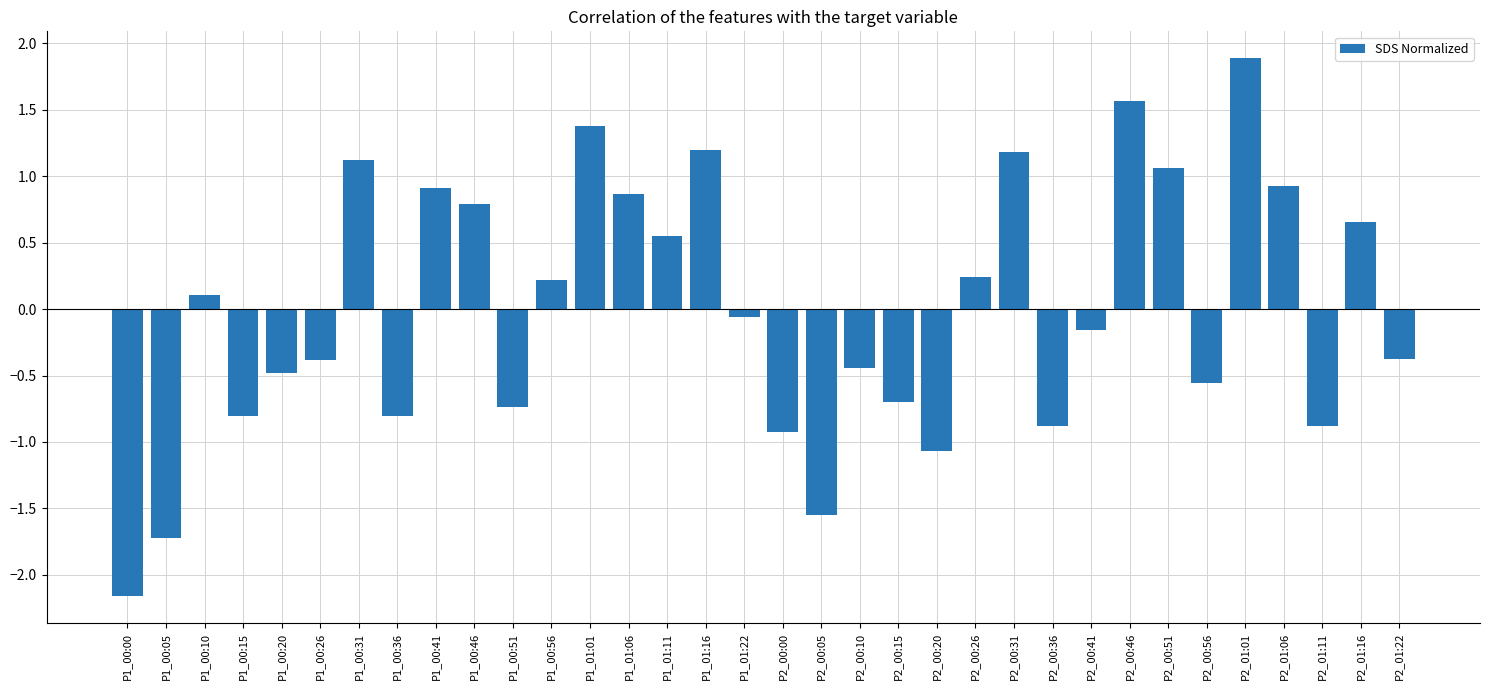

The chart shows a value of 1.4 at P1_01:01. True or false?

True